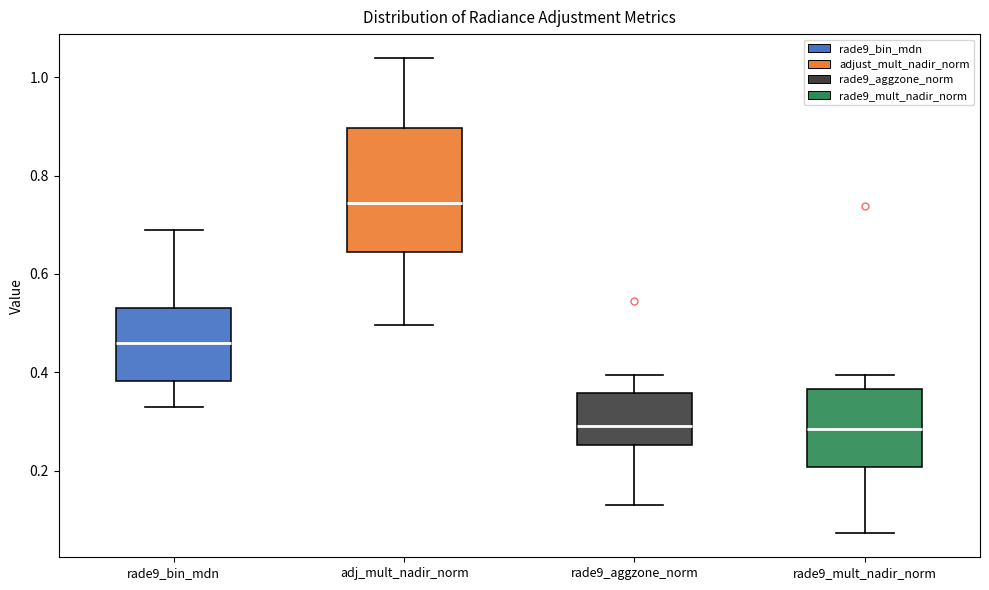

Reading left to right, read every box against the y-axis: the position of its median line, the range the box covers, and the ends of its whiskers. The values are not printed on the chart, so give them approximately, as read against the axis.

rade9_bin_mdn: median 0.46, box 0.38 to 0.52, whiskers 0.32 to 0.68
adj_mult_nadir_norm: median 0.74, box 0.64 to 0.90, whiskers 0.50 to 1.04
rade9_aggzone_norm: median 0.30, box 0.26 to 0.36, whiskers 0.12 to 0.40
rade9_mult_nadir_norm: median 0.28, box 0.20 to 0.36, whiskers 0.08 to 0.40